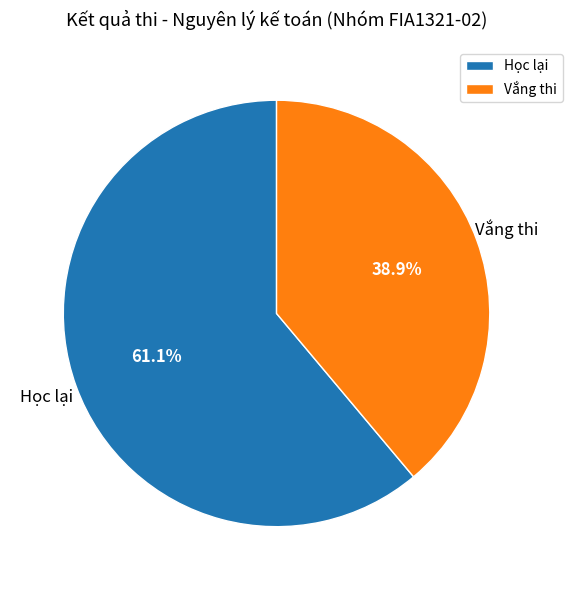

Is there a majority slice in this chart?

Yes